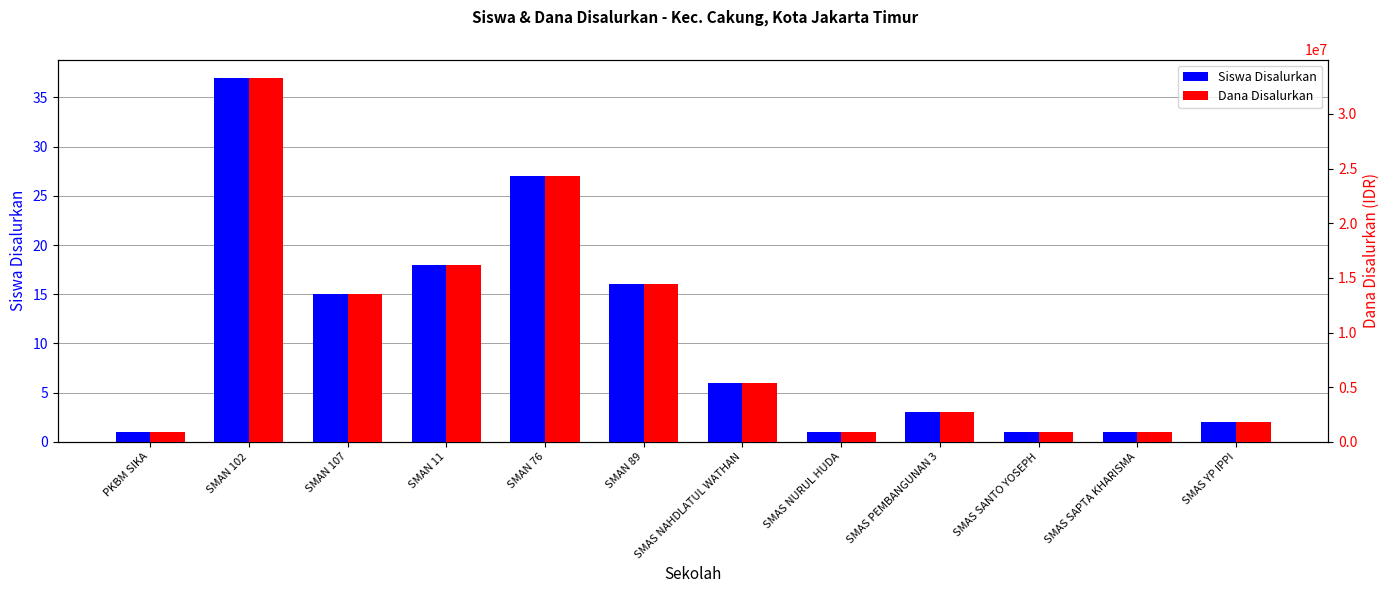

The value of Siswa Disalurkan at SMAS NAHDLATUL WATHAN is 2. True or false?

False